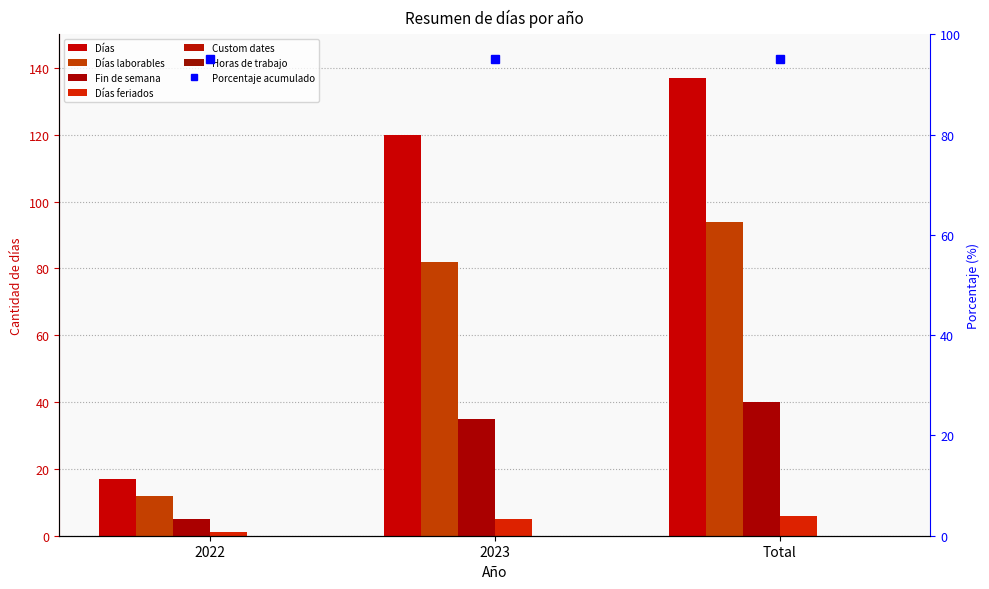

Which category has the lowest value across all series?

2022